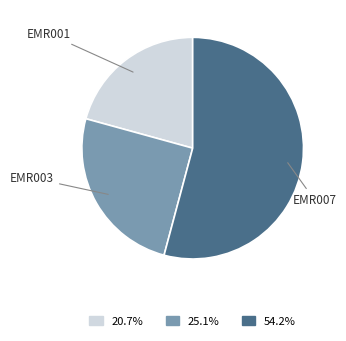

Approximately how many times larger is the value at EMR007 compared to EMR003?

2.2